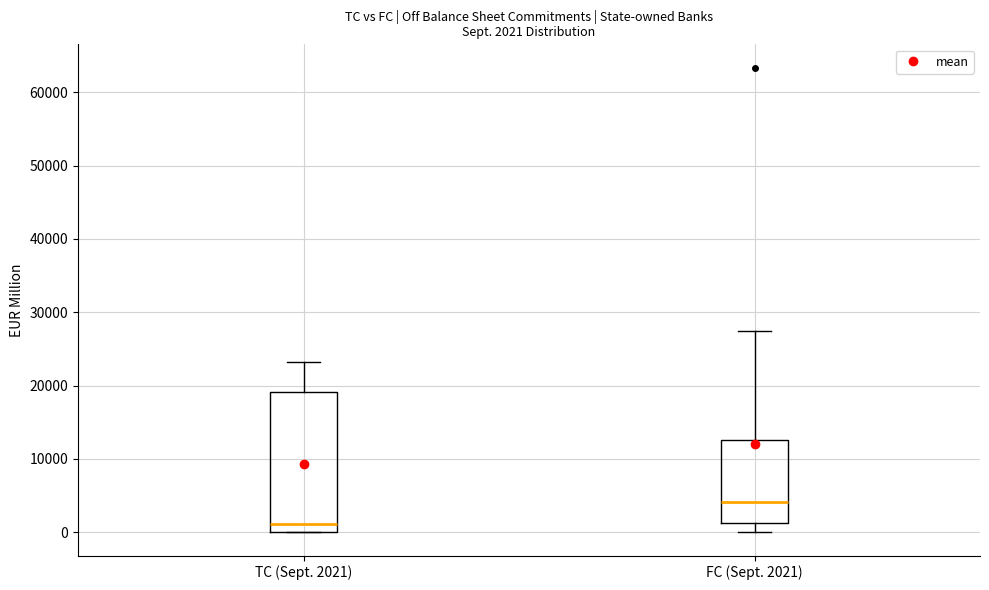

Comparing the boxes themselves (not the whiskers), which one is the tallest?

TC (Sept. 2021)